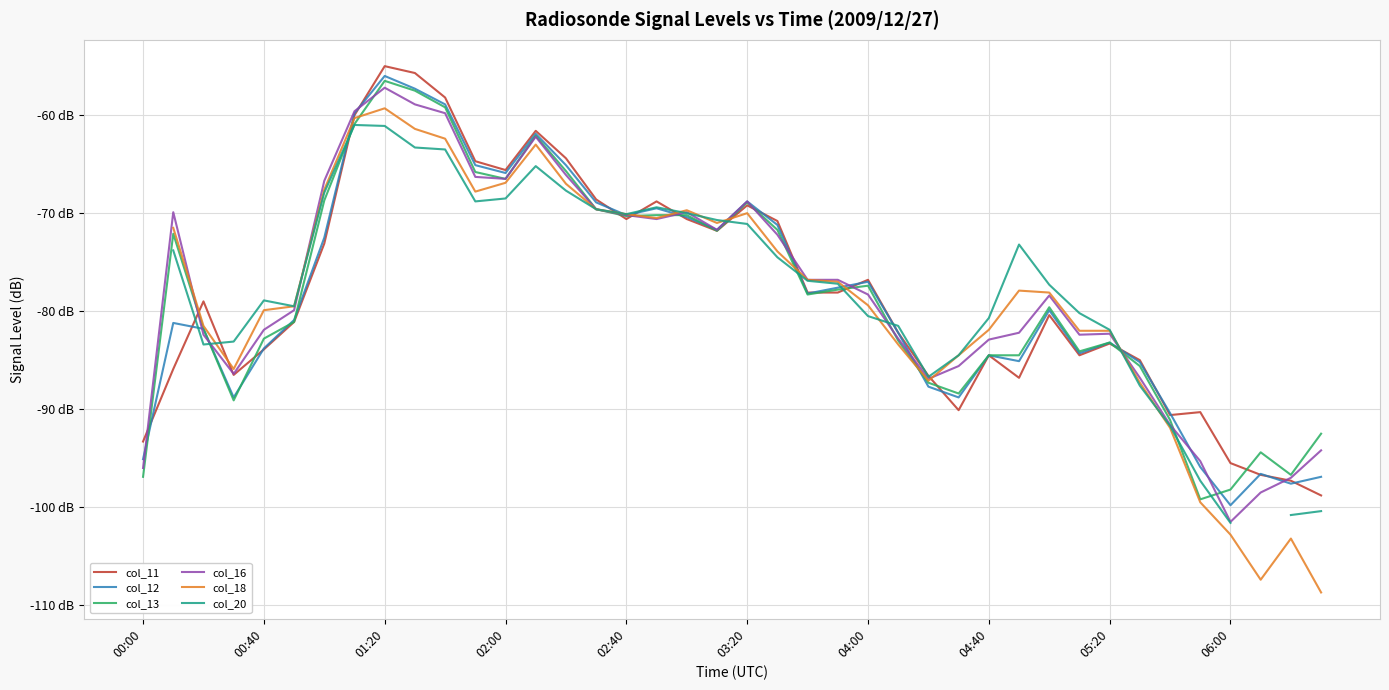

What is the highest value of the col_16 series?

-57.2